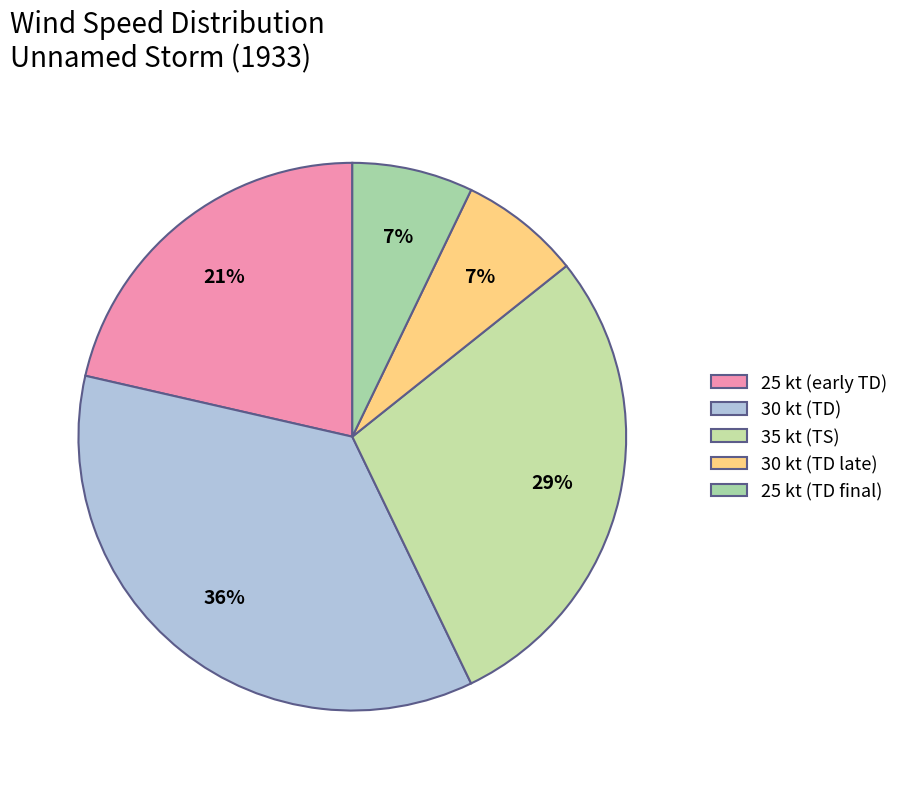

How many segments does this pie chart have?

5